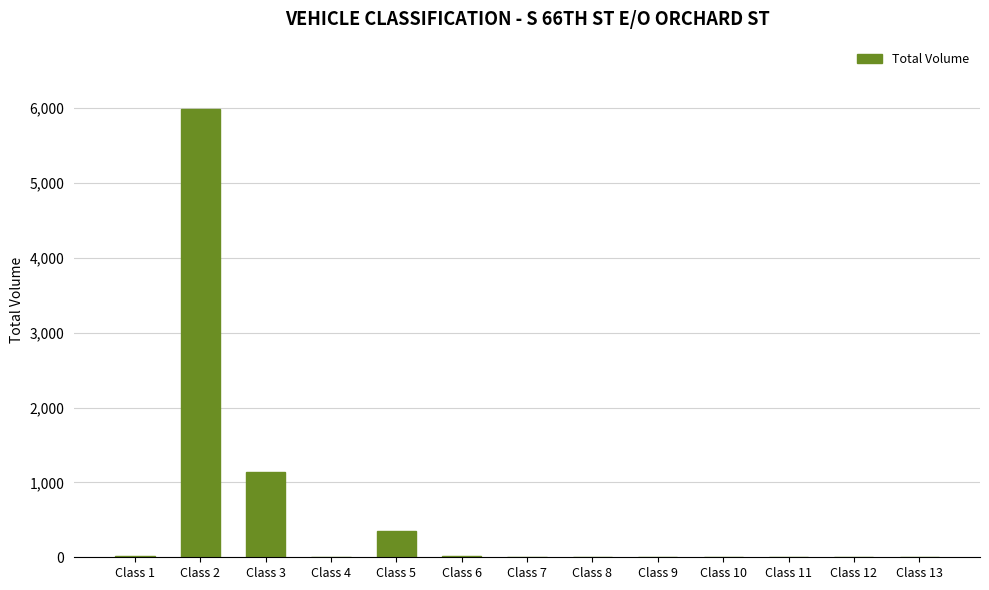

True or false: the data shows 14 at Class 6.

True